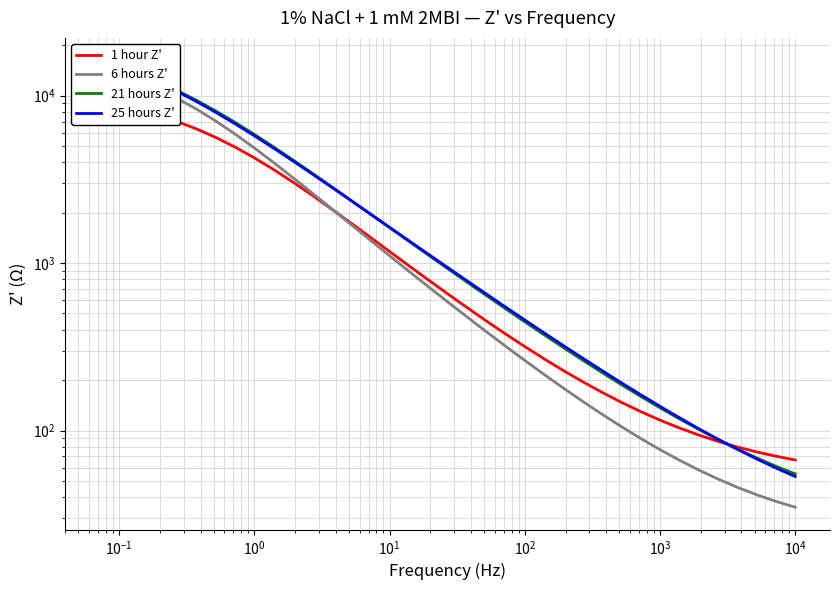

At how many categories does at least one series exceed 5484?

9